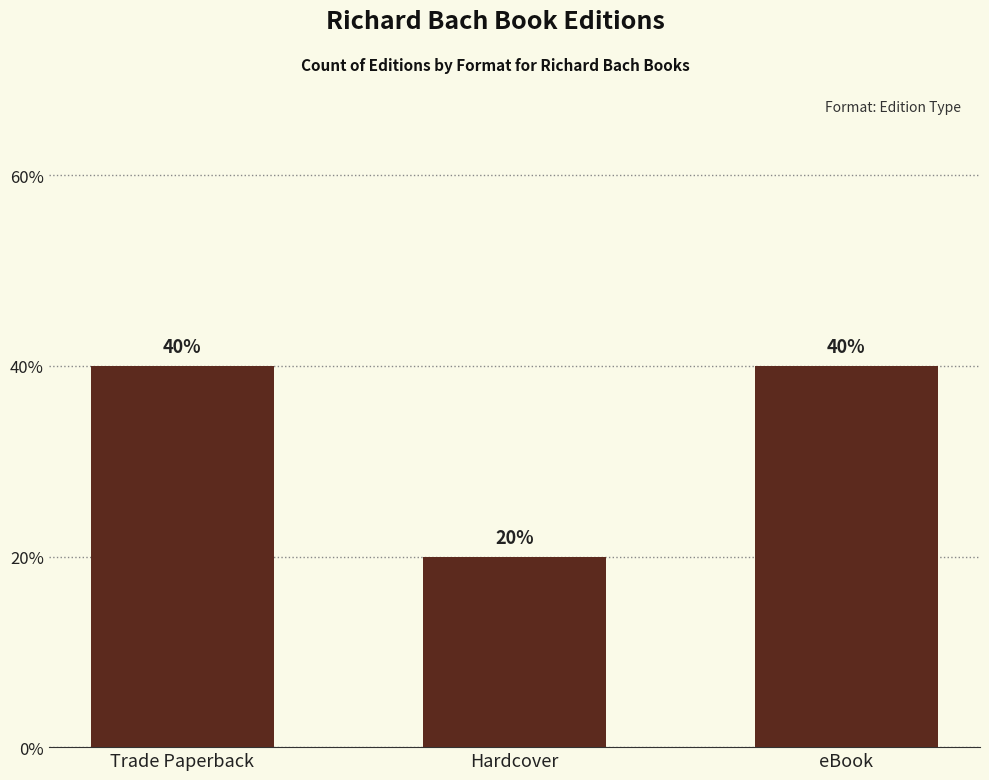

How many values are between 1 and 2?

3